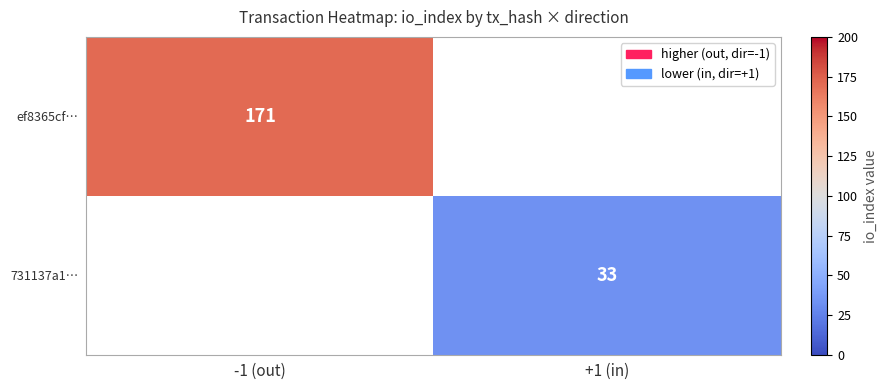

Is it true that ef8365cf… equals 271 at -1 (out)?

False